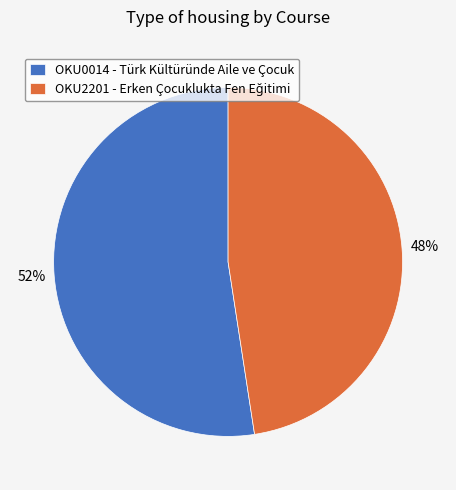

The OKU0014 slice represents 52% of the pie. True or false?

True